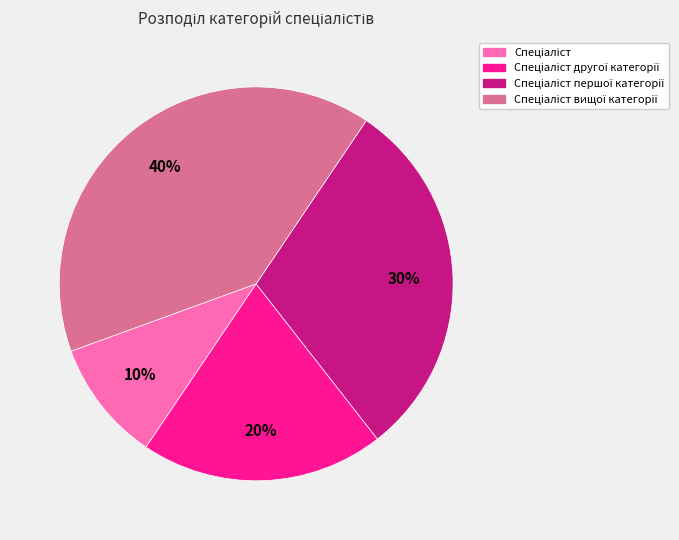

Is there any slice that represents more than half of the pie?

No